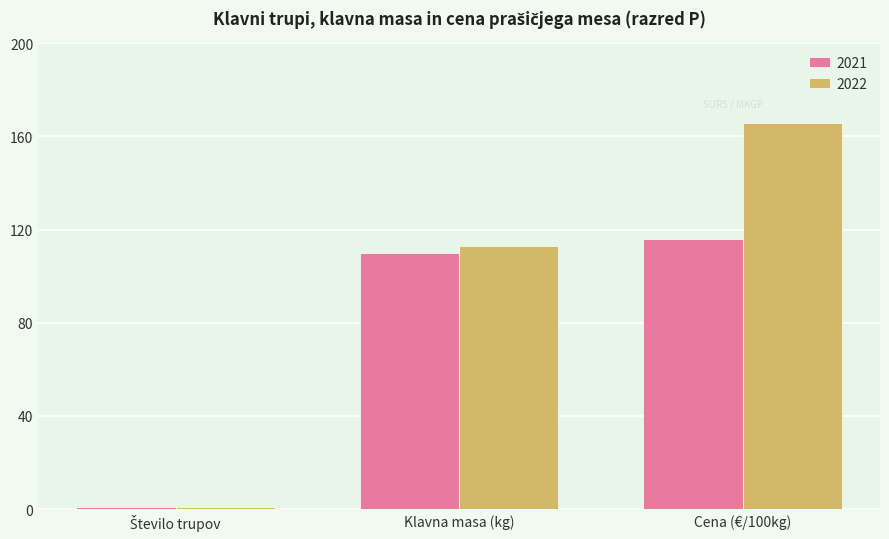

What is the label of the 2nd bar from the right?

Klavna masa (kg)